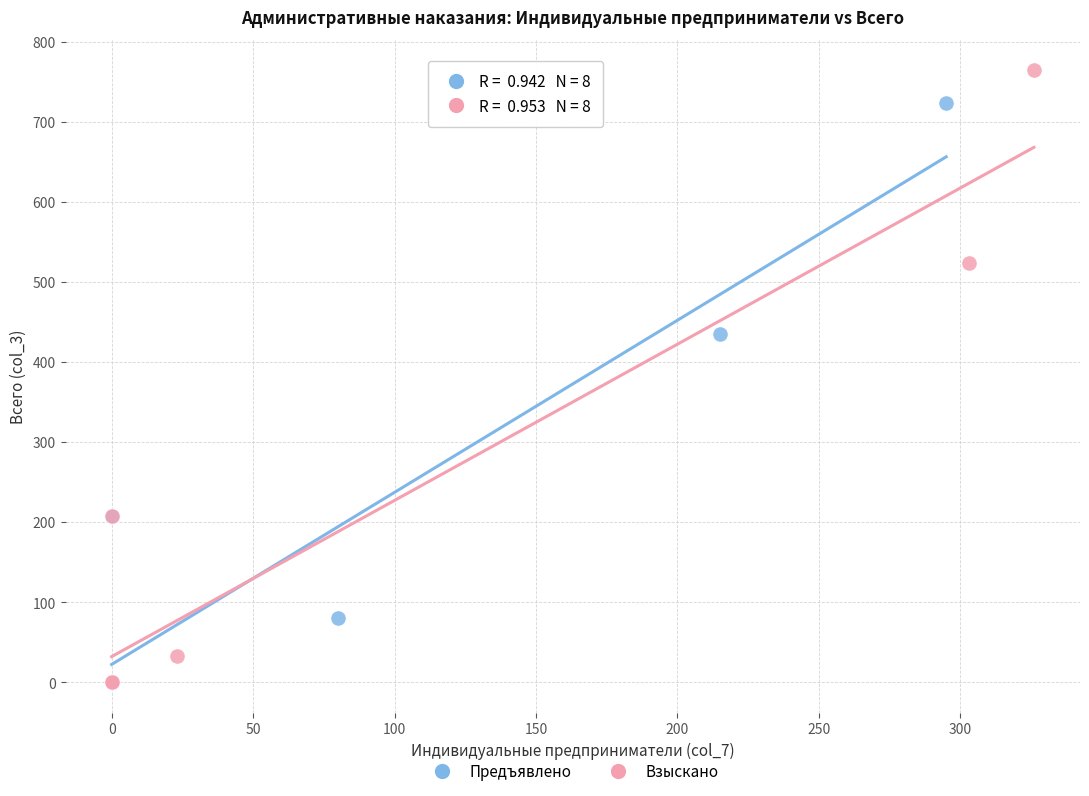

Which series contains the highest Y value?

Взыскано